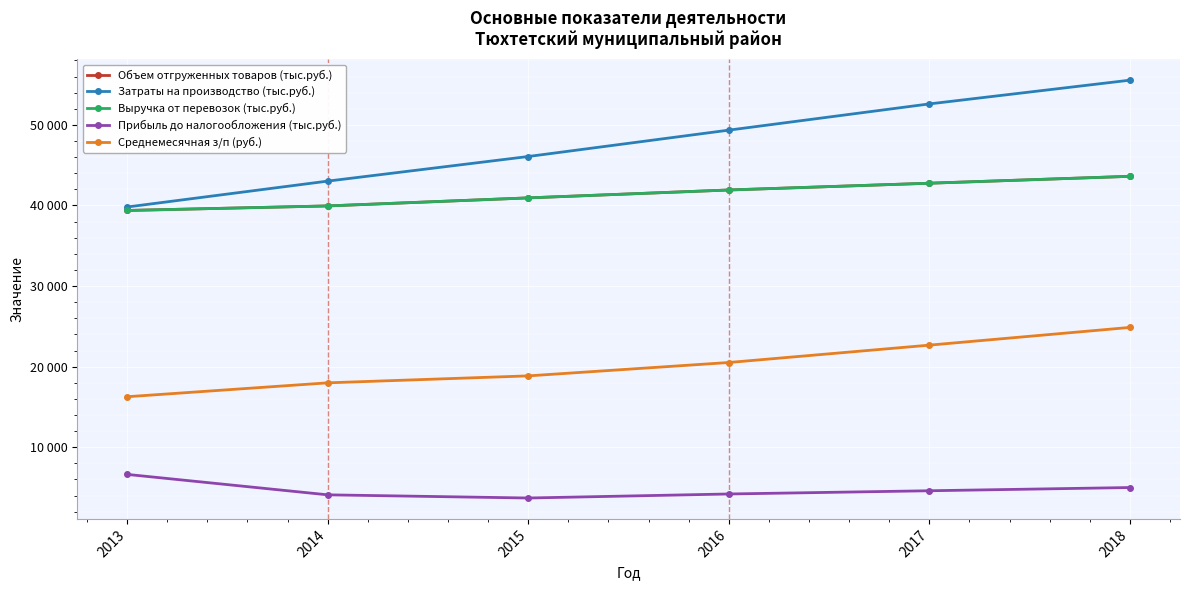

What is the value of the Выручка от перевозок (тыс.руб.) point at the 6th from the left?

43615